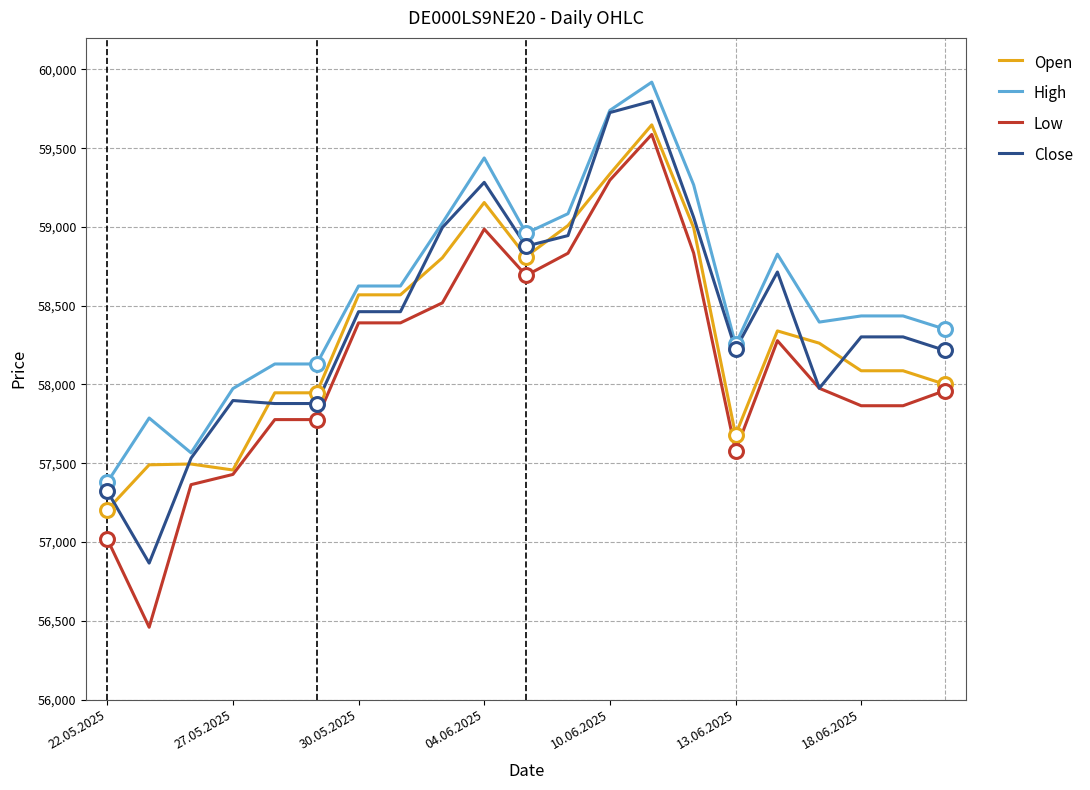

What is the approximate value of Close at 18.06.2025, to the nearest 100?

58300